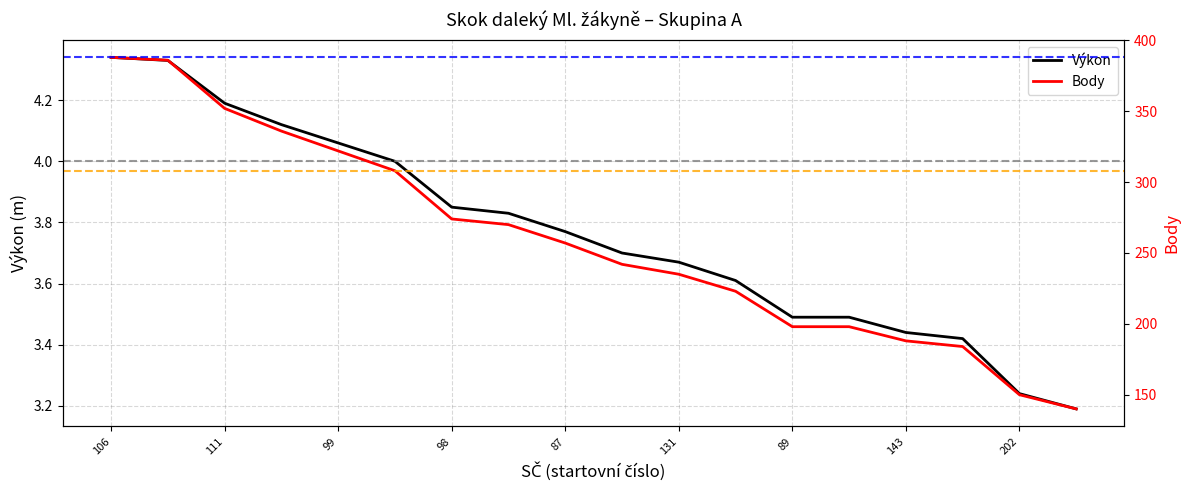

What is the sum of all Výkon values?

67.7